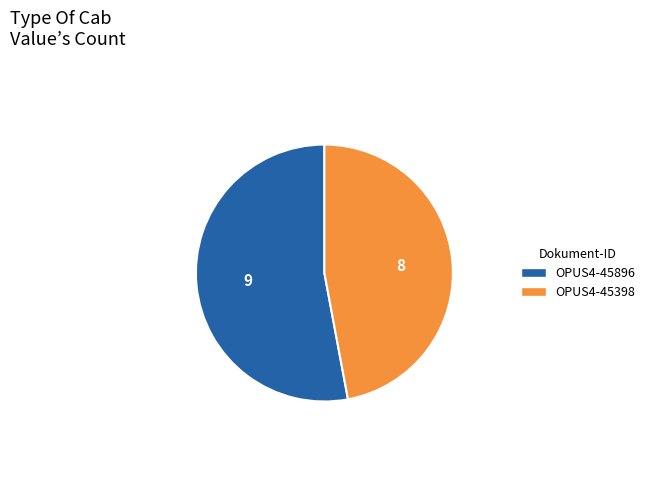

How many segments does this pie chart have?

2